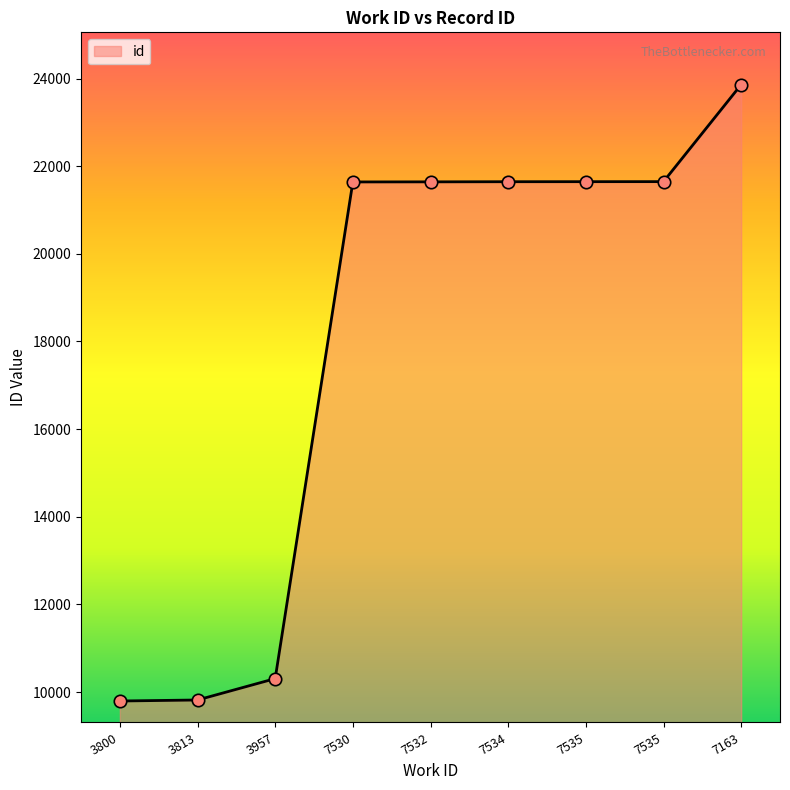

Which has a higher value, 7535 or 7534?

7535